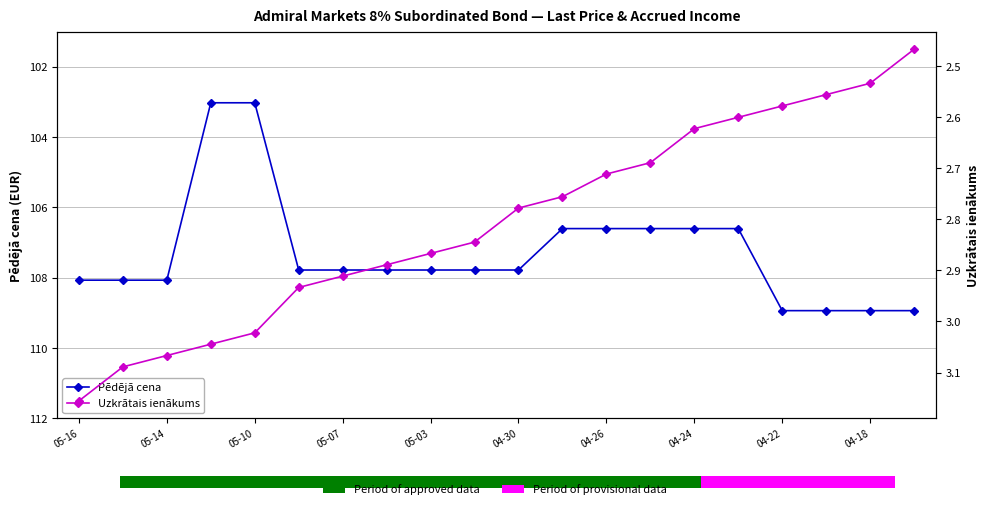

List the series in order of their overall mean, lowest first.

Uzkrātais ienākums, Pēdējā cena